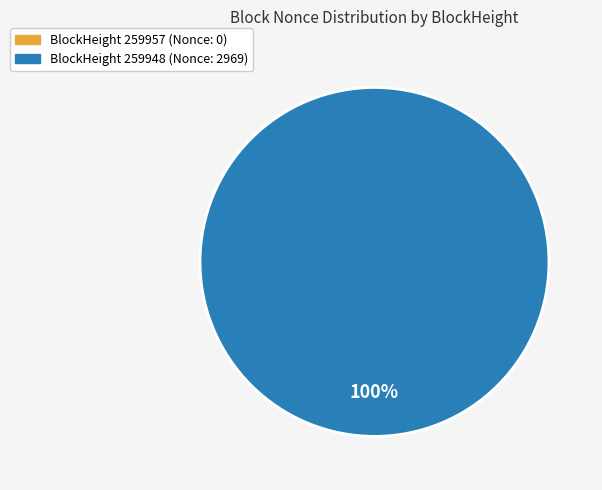

To the nearest percent, what is the average slice percentage?

50%